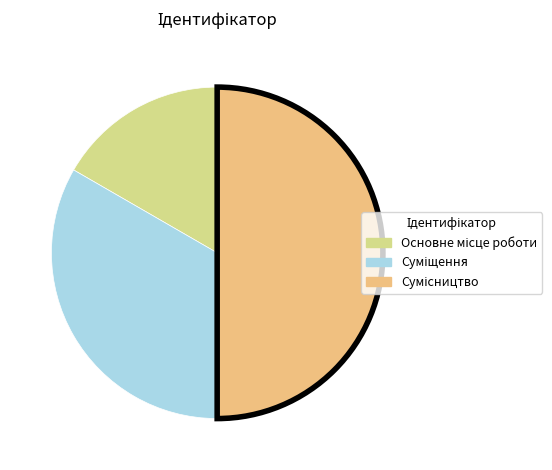

What percentage do Основне місце роботи and Суміщення together represent?

50.0%